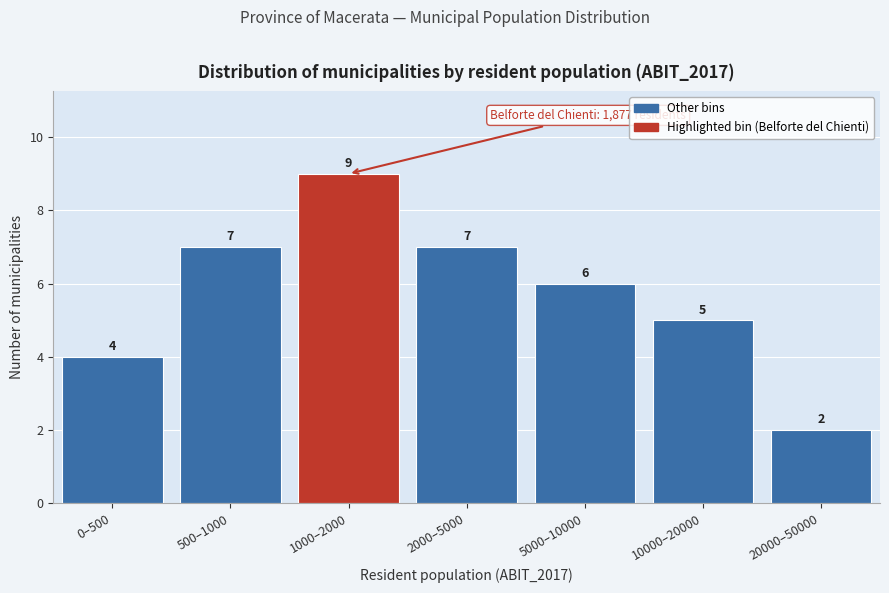

Reading left to right, transcribe all the data shown in this chart.

4	7	9	7	6	5	2